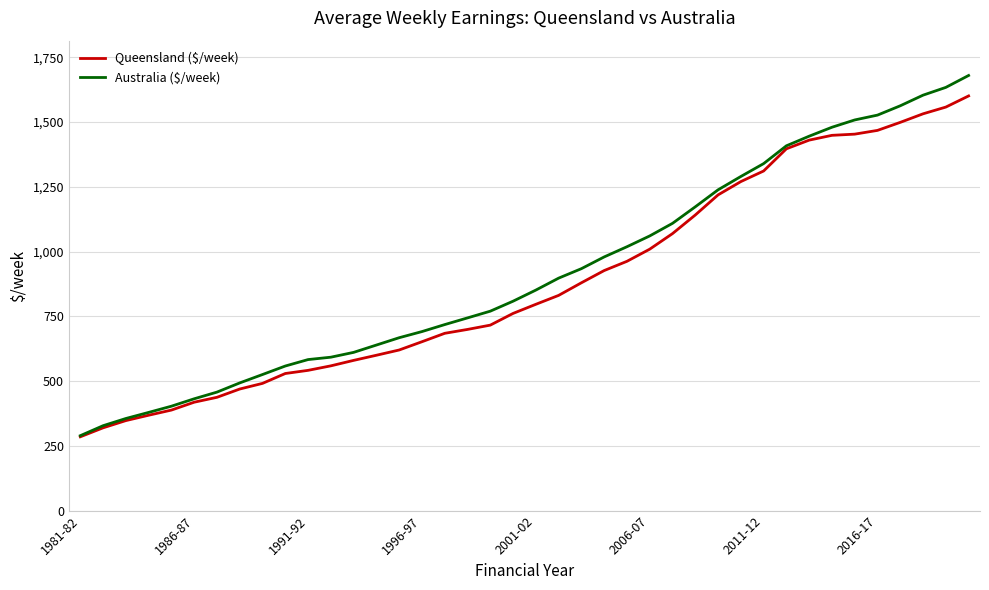

Which series has the widest spread of values?

Australia ($/week)